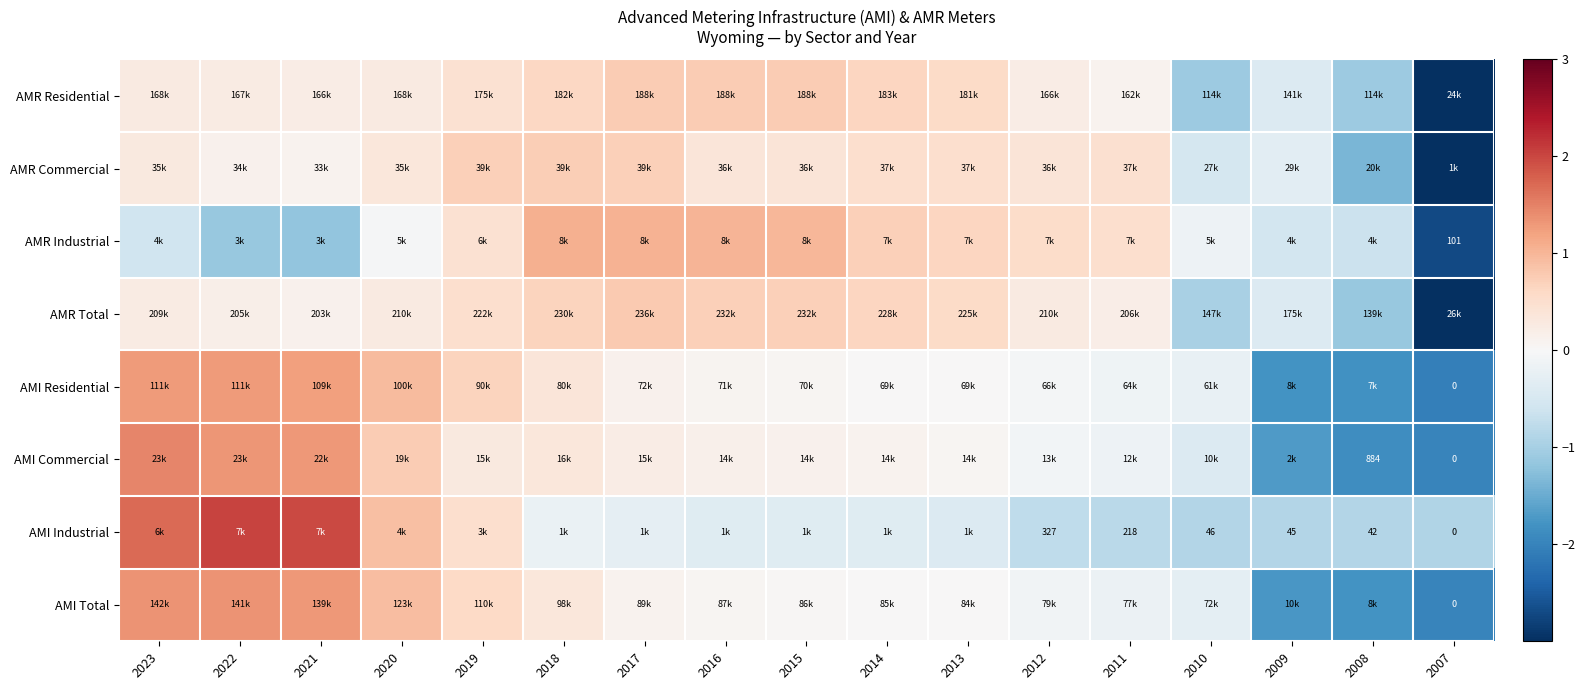

What is the difference between the maximum and minimum values in the AMR Residential series?

4.1